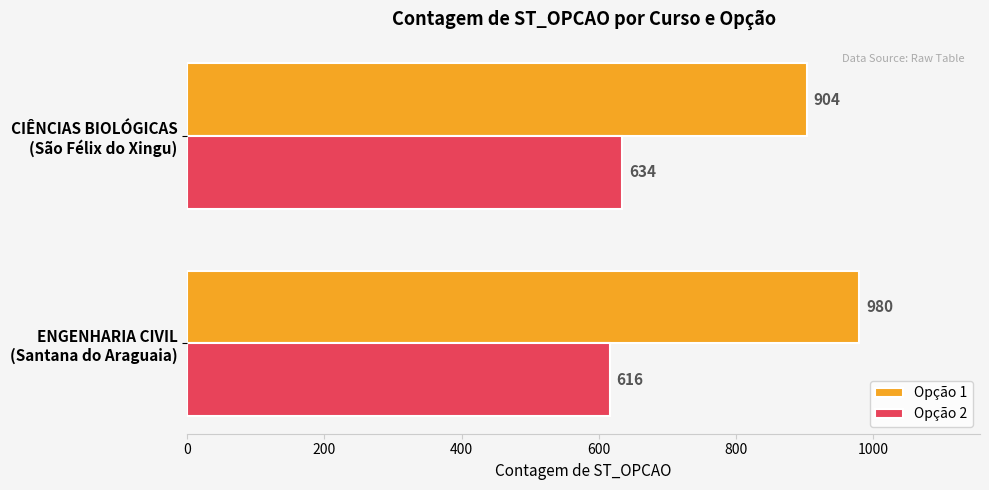

What is the minimum value for Opção 1?

904